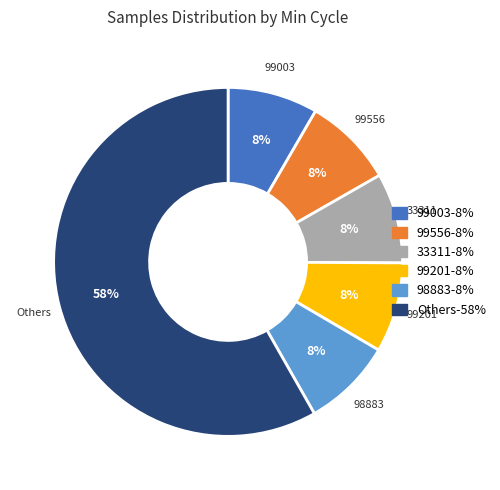

Does any single category account for the majority?

Yes